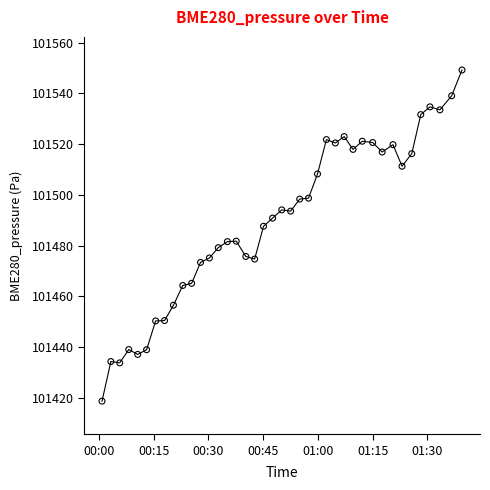

What is the maximum value shown in the chart?

101549.2